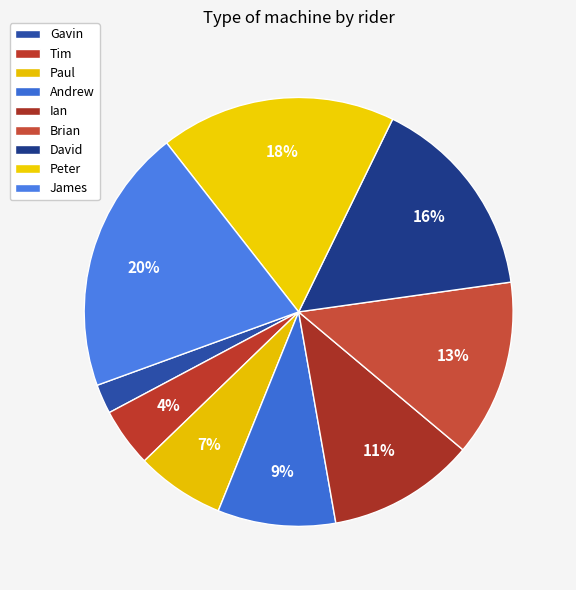

What percentage is the Gavin slice, to the nearest percent?

2%